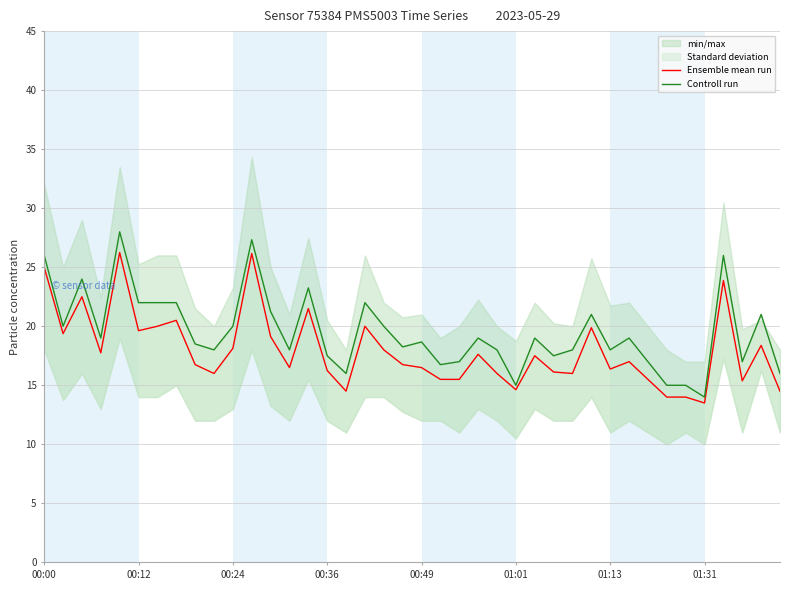

What is the total value across all series at 39?

30.5